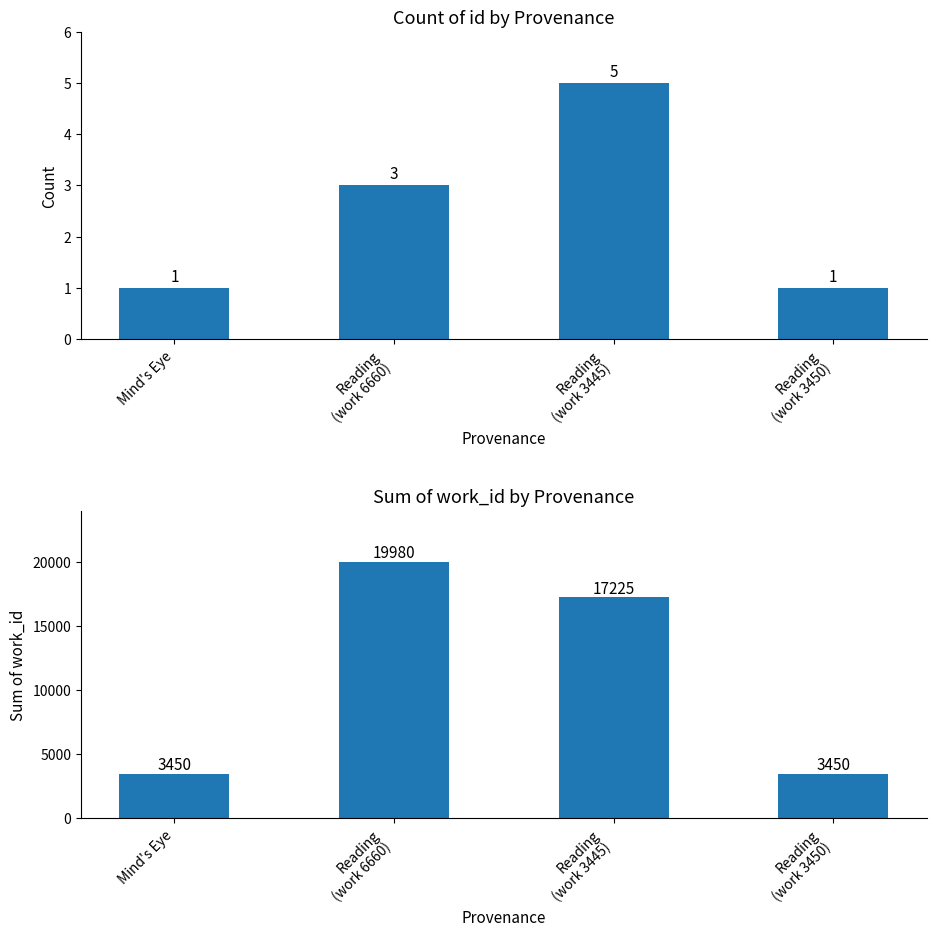

The value of work_id sum at Reading
(work 3450) is 3450. True or false?

True